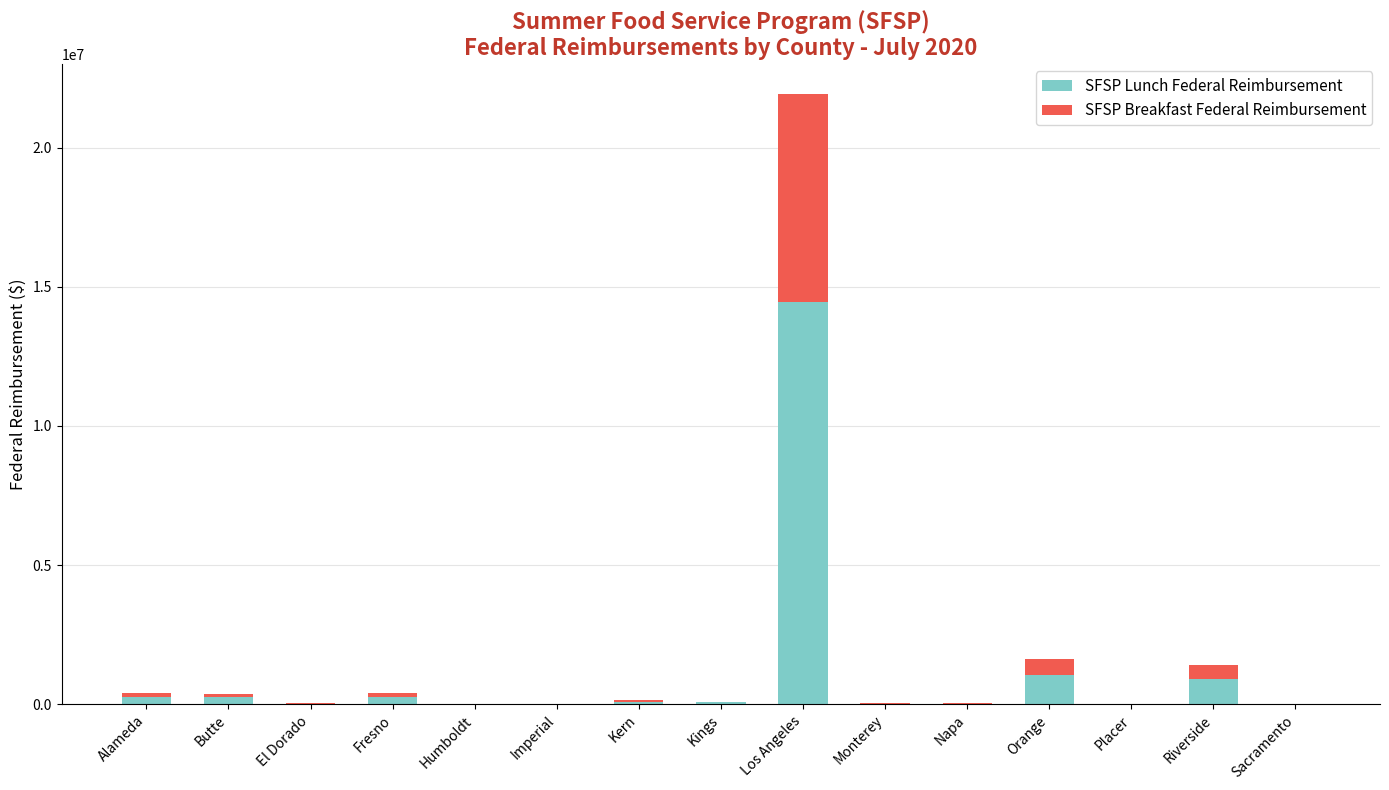

At which category is the sum across all series the highest?

Los Angeles